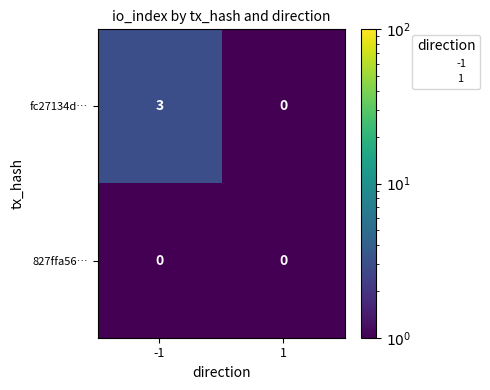

What is the maximum value shown in the chart?

3